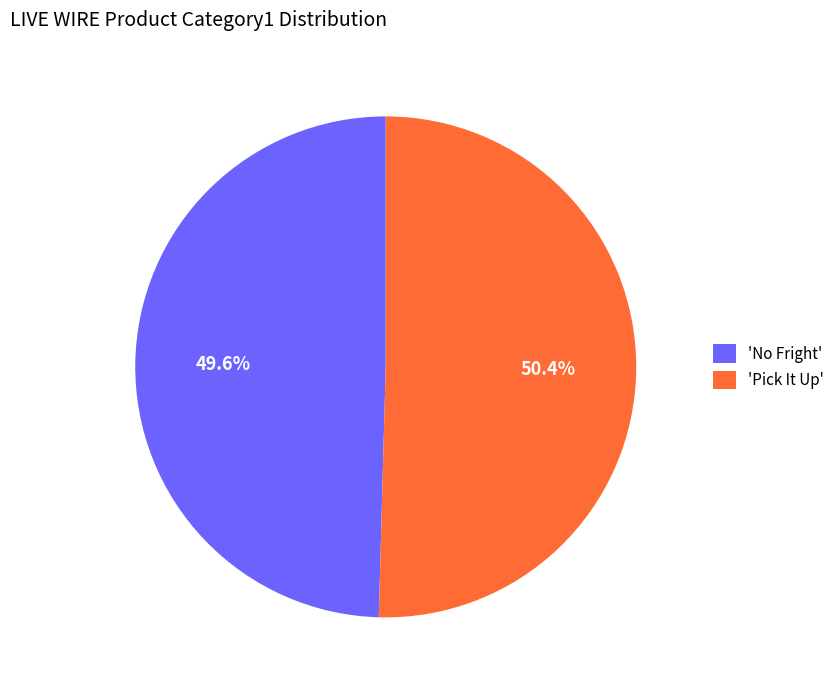

What percentage do 'No Fright' and 'Pick It Up' together represent?

100.0%